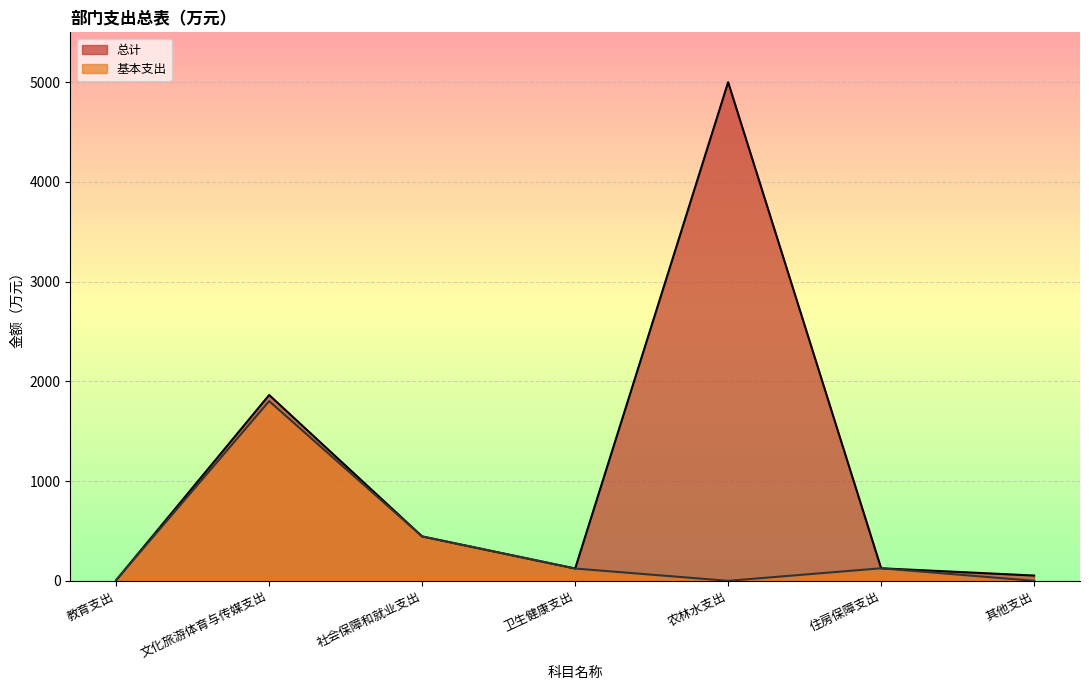

Which series has the widest spread of values?

总计